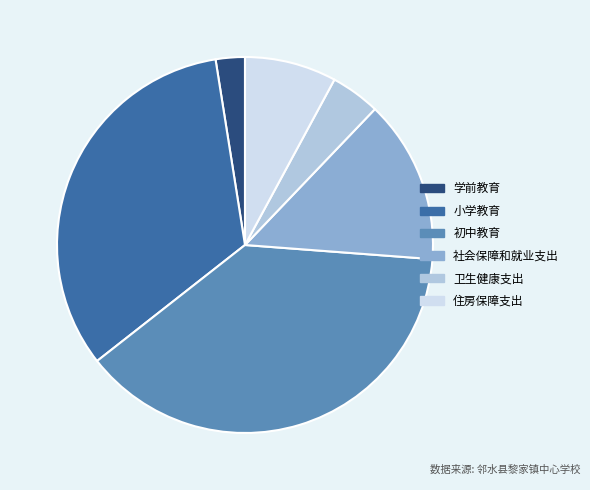

Is there any slice that represents more than half of the pie?

No